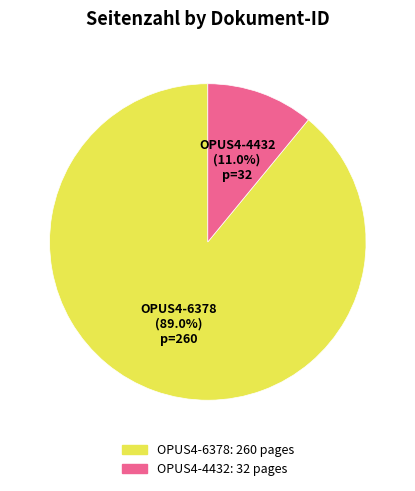

How many slices are in this pie chart?

2